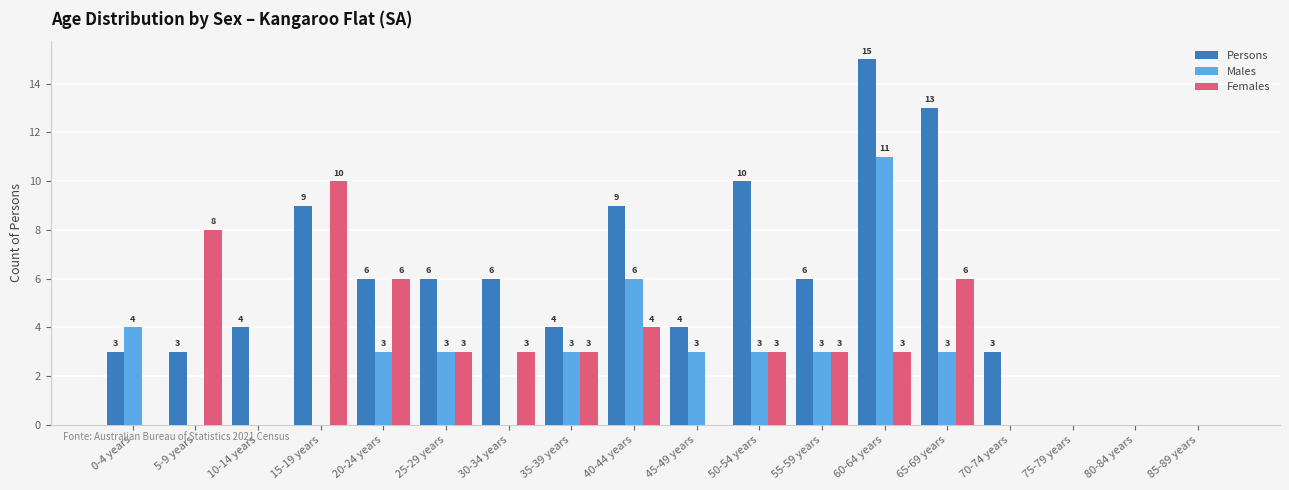

What is the average value of the Males series?

2